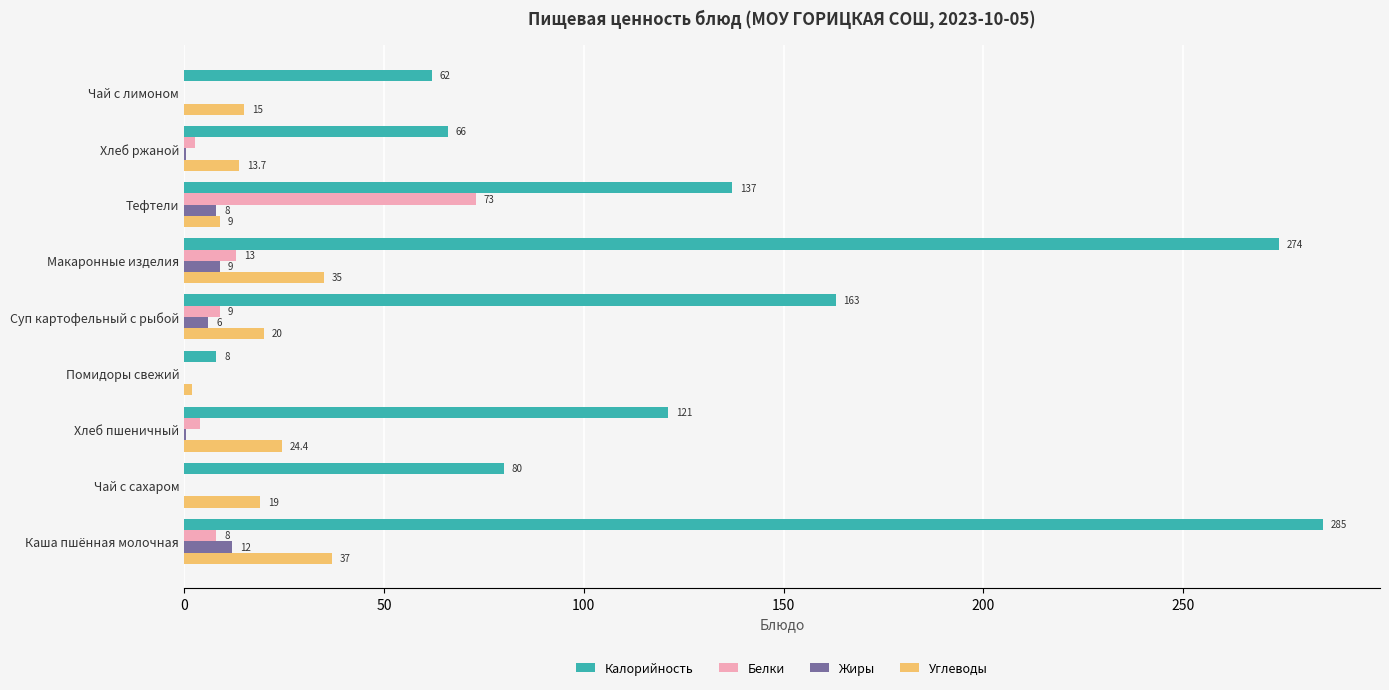

At which category is the sum across all series the highest?

Каша пшённая молочная